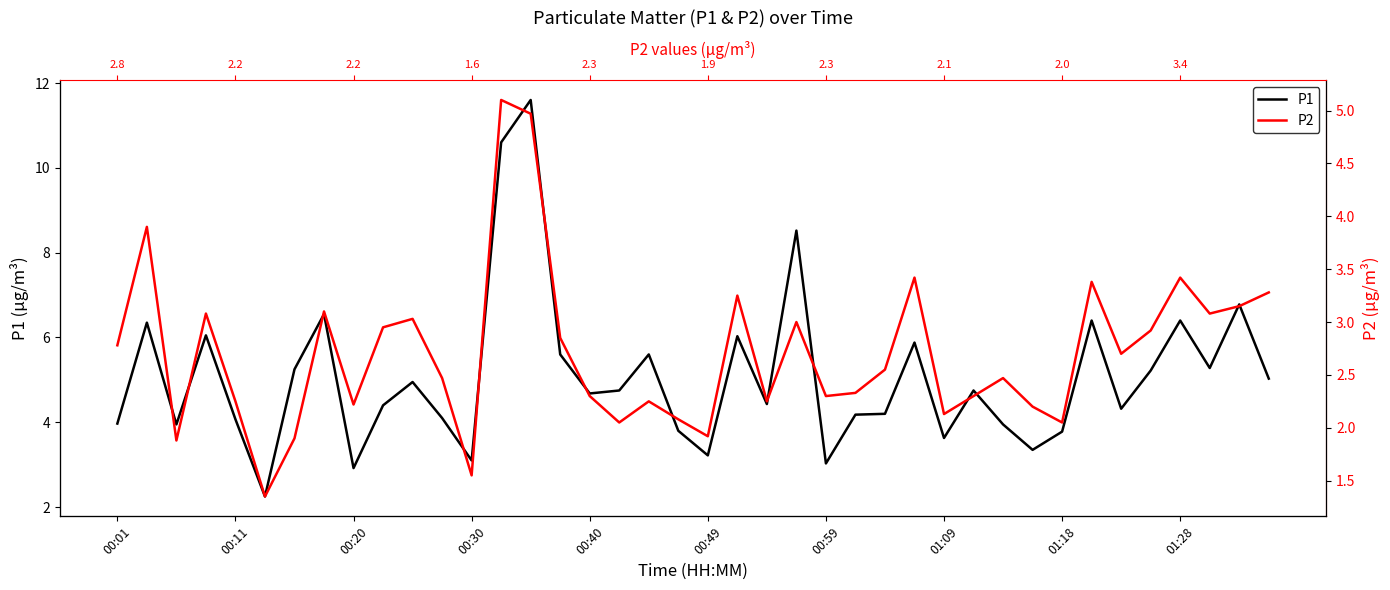

How many lines are shown in the chart?

2